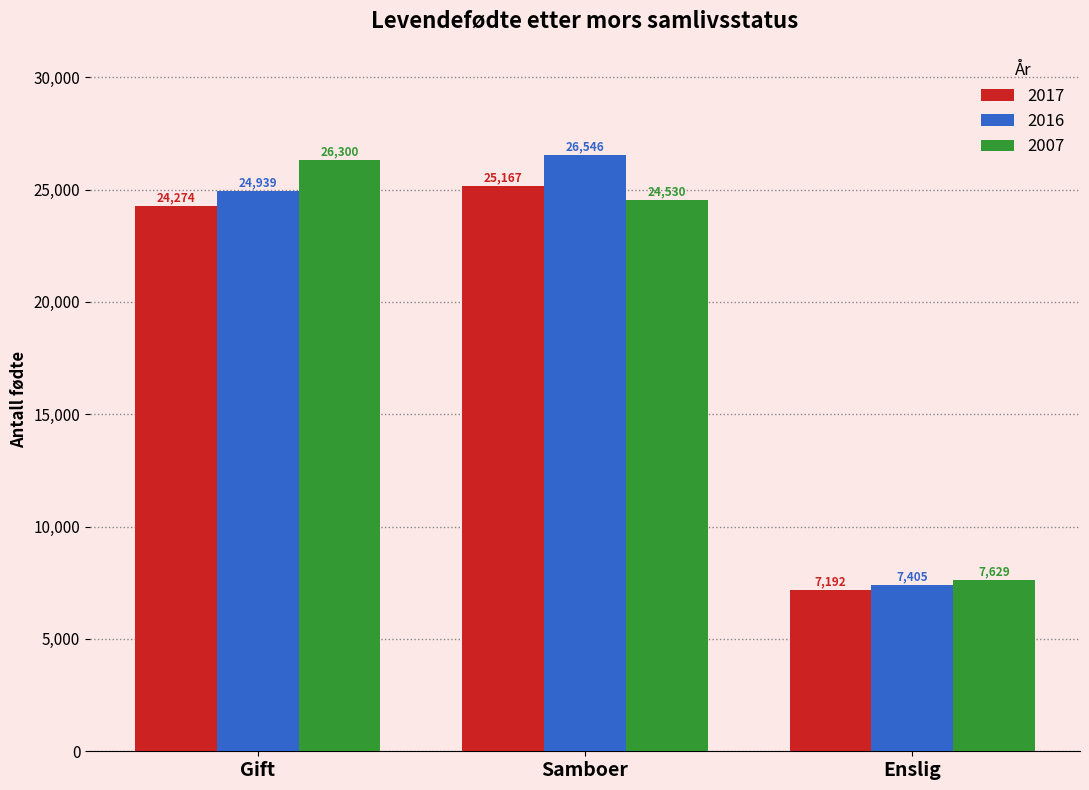

What is the label of the 3rd bar from the right?

Gift